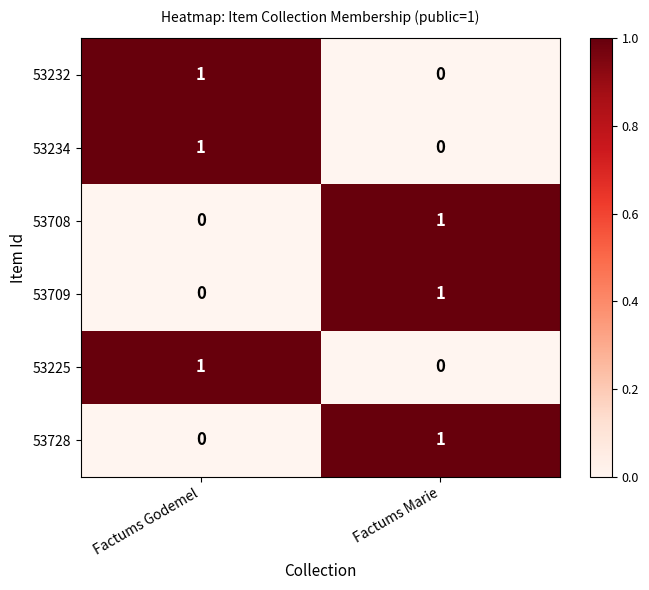

True or false: 53728 has a value of 1 at Factums Marie.

True